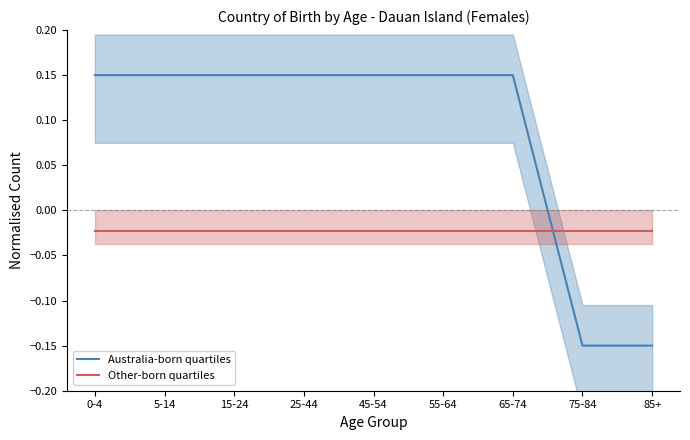

True or false: Australia-born quartiles and Other-born quartiles intersect in this chart.

True